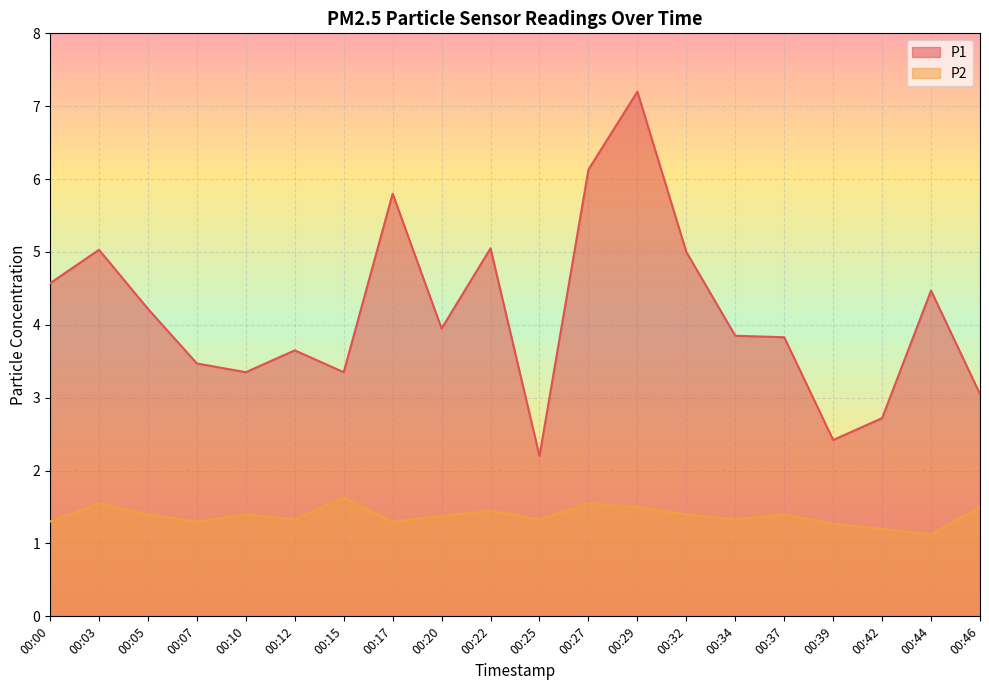

How many values in the P1 series are below 3?

3